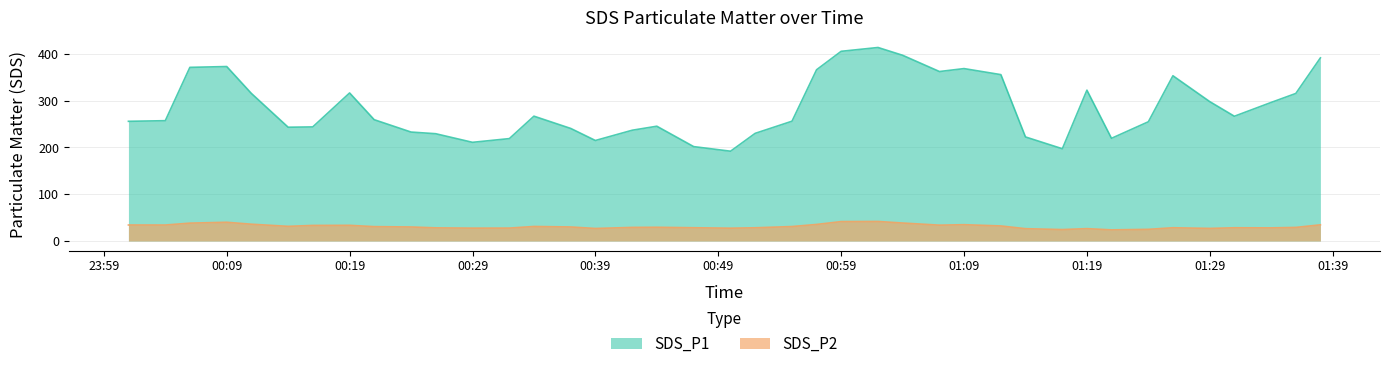

What are all the series names shown in the legend?

SDS_P1, SDS_P2